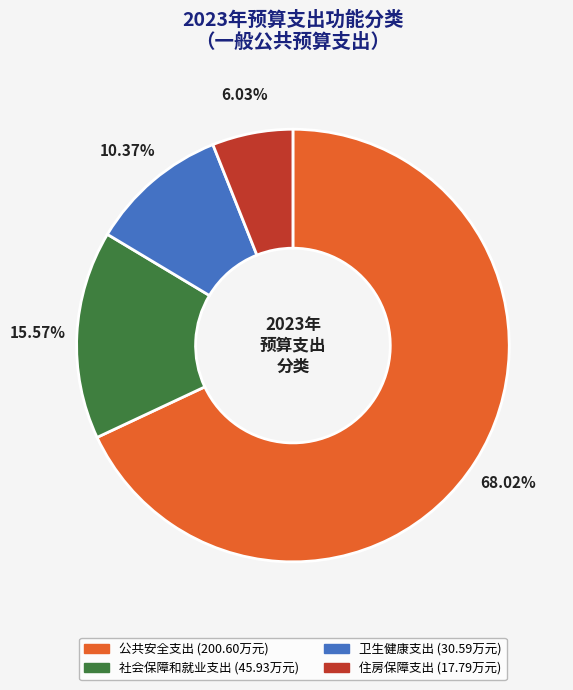

How many segments does this pie chart have?

4